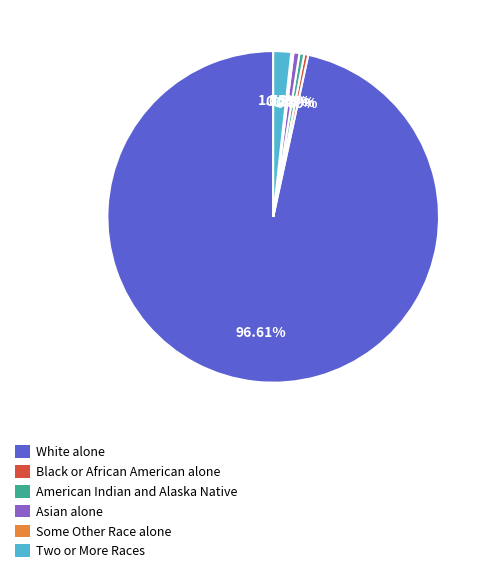

Which has a higher value, American Indian and Alaska Native or White alone?

White alone